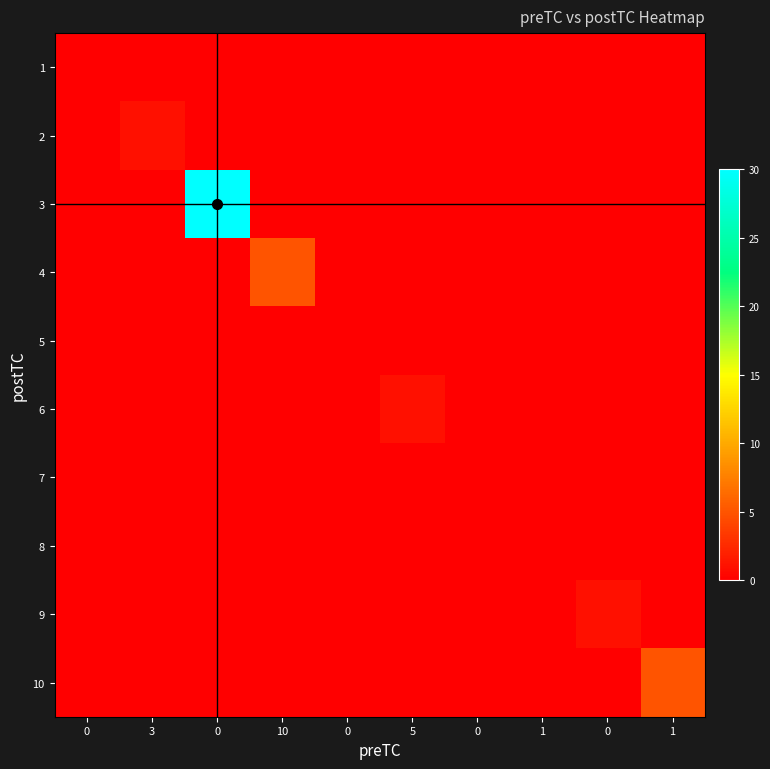

Rank the series at 0 from lowest to highest value.

row_0, row_1, row_2, row_3, row_4, row_5, row_6, row_7, row_8, row_9